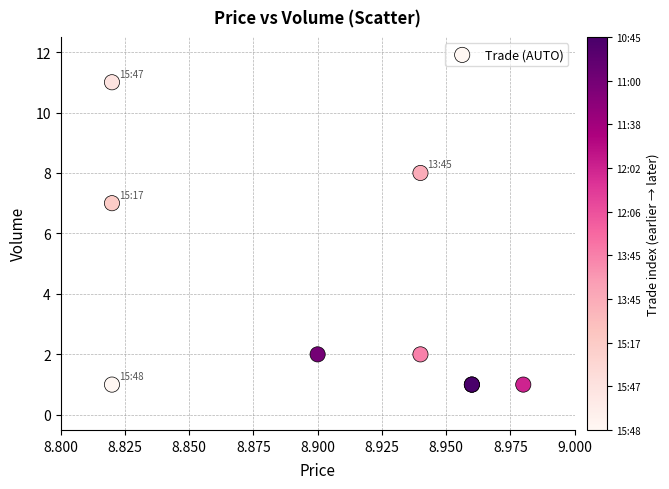

What Y value in the scatter plot is closest to 6?

7